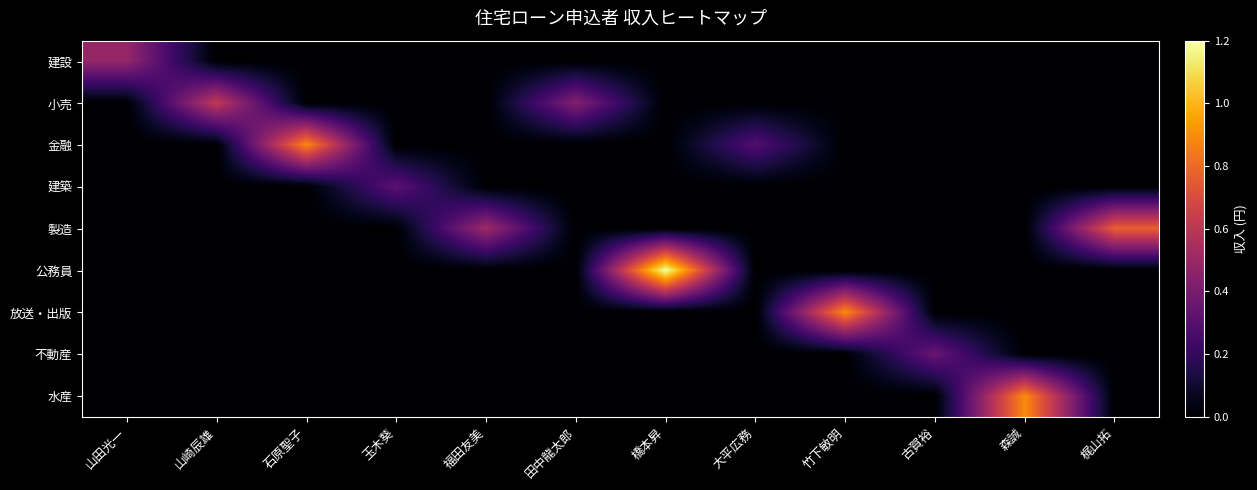

Rank the series by their maximum value, from highest to lowest.

公務員, 放送・出版, 水産, 金融, 製造, 小売, 建設, 不動産, 建築